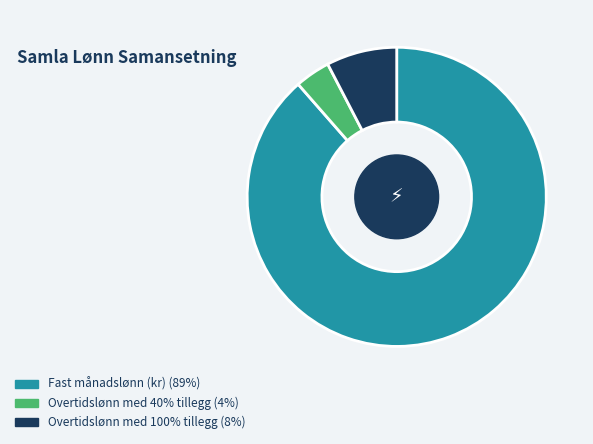

Does Overtidslønn med 40% tillegg represent more than half of the total?

No